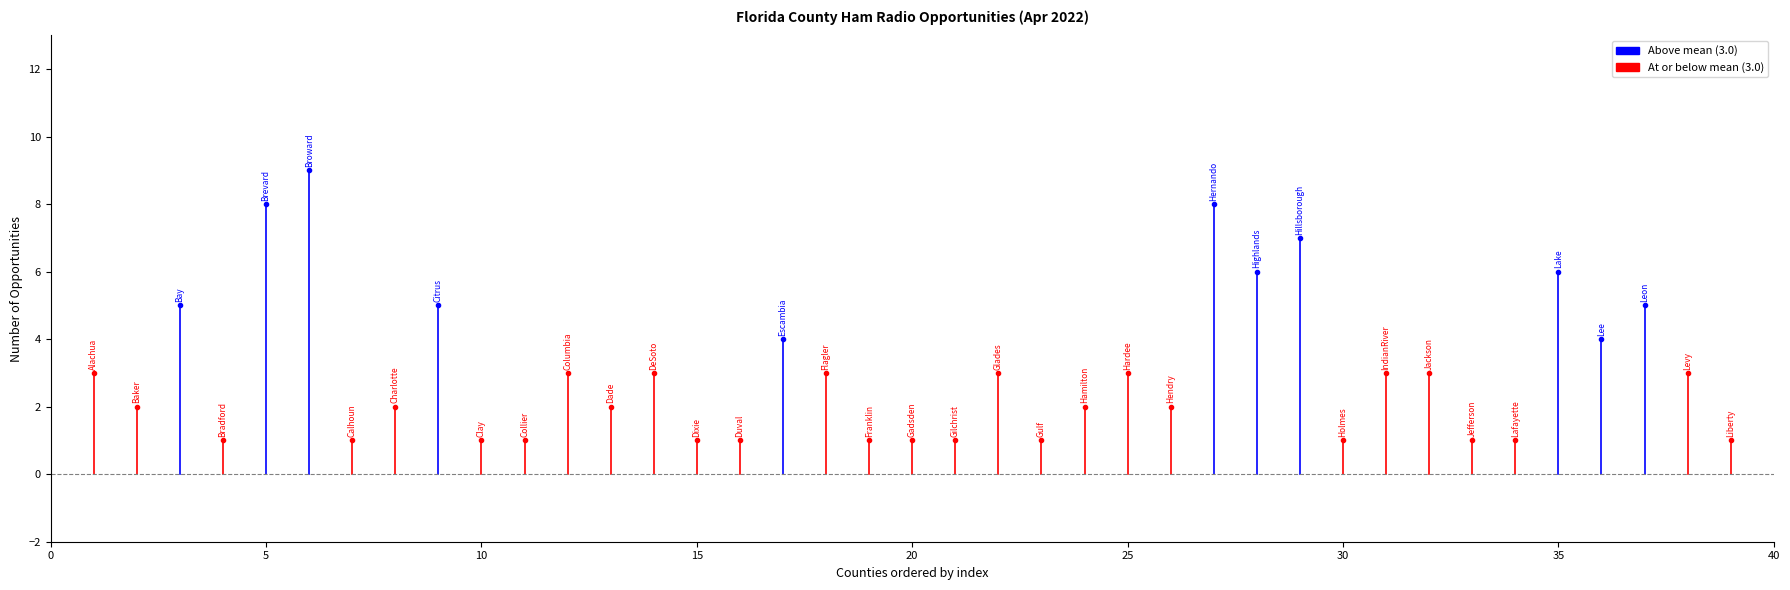

Reading left to right, extract all data points from this chart.

3	2	5	1	8	9	1	2	5	1	1	3	2	3	1	1	4	3	1	1	1	3	1	2	3	2	8	6	7	1	3	3	1	1	6	4	5	3	1